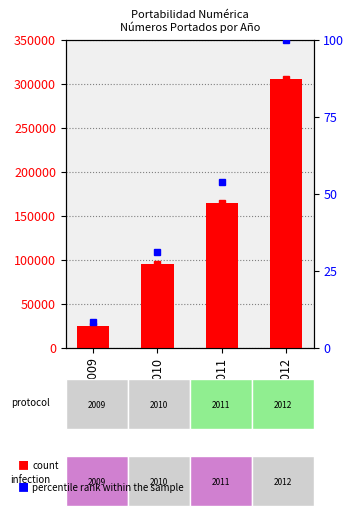

What is the smallest value displayed?

24953